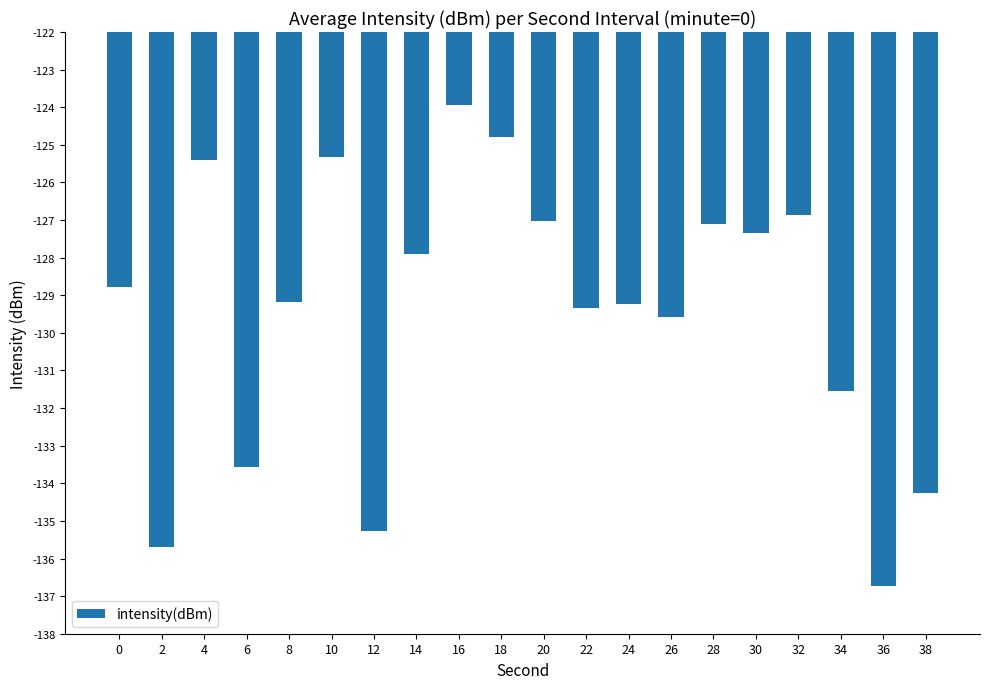

What is the maximum value shown in the chart?

-123.9